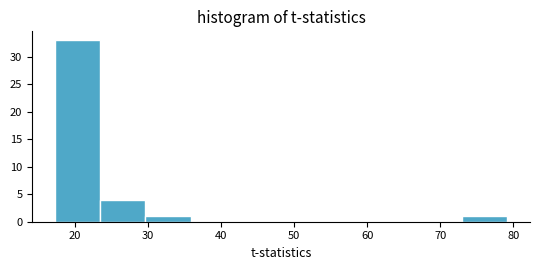

Reading left to right, transcribe this chart: for each bar, give the range it covers on the x-axis and its height. Neither the bar edges nor the heights are printed on the chart, so give them approximately, as read against the axes.

17.2 to 23.4: 33
23.4 to 29.6: 4
29.6 to 35.8: 1
35.8 to 42.0: 0
42.0 to 48.2: 0
48.2 to 54.4: 0
54.4 to 60.6: 0
60.6 to 66.8: 0
66.8 to 73.0: 0
73.0 to 79.2: 1